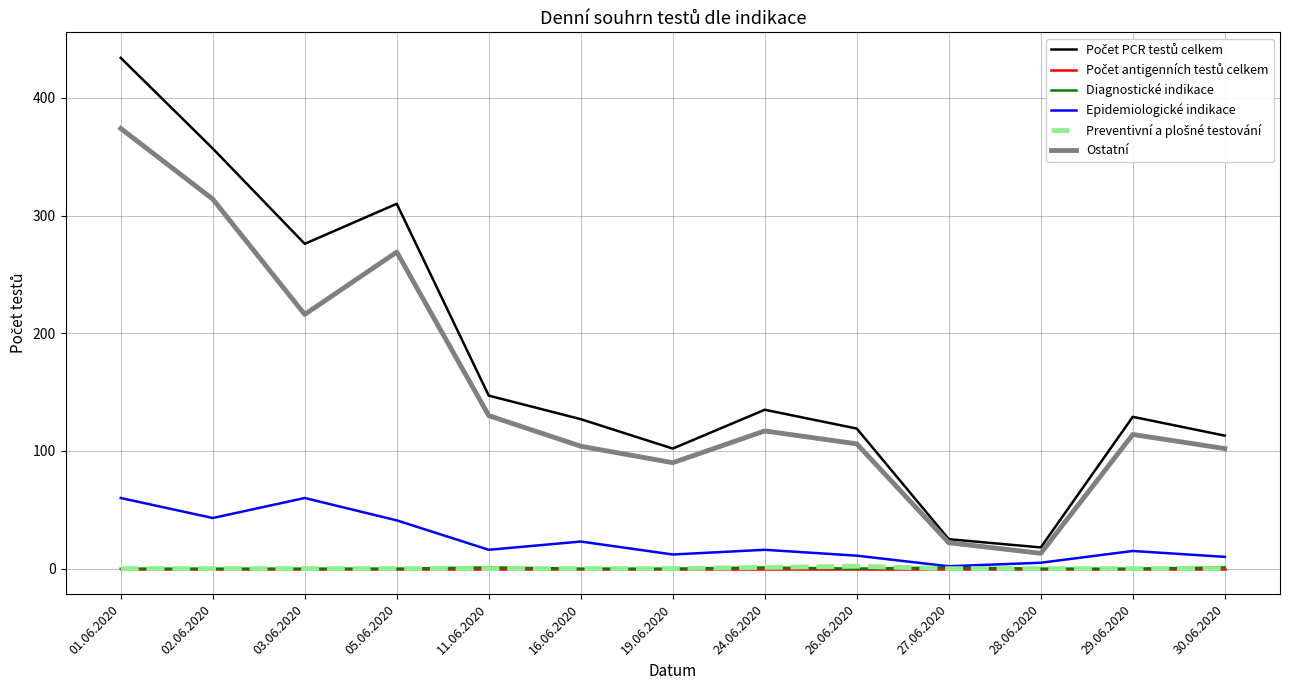

The Epidemiologické indikace series shows 11 at 26.06.2020. True or false?

True